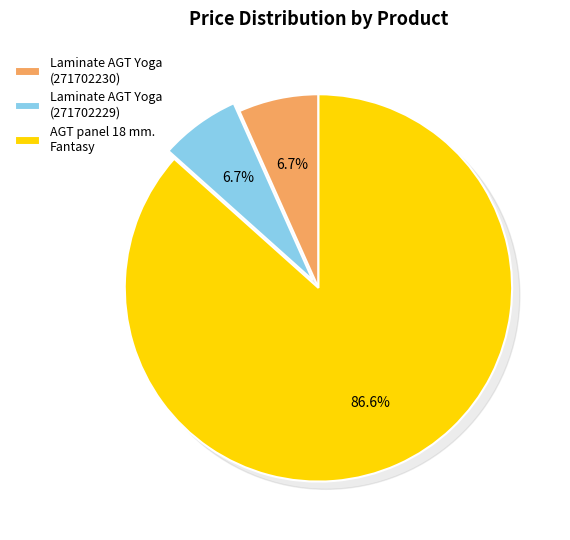

Which has a higher value, Laminate AGT Yoga (271702229) or AGT panel 18 mm. Fantasy?

AGT panel 18 mm. Fantasy